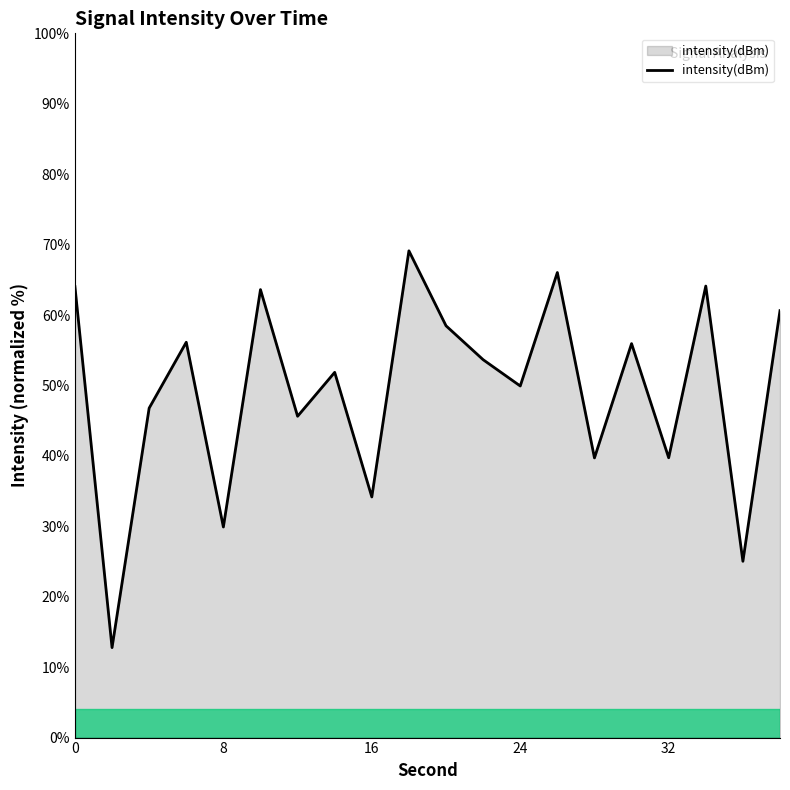

What is the difference between the maximum and minimum values?

56.3